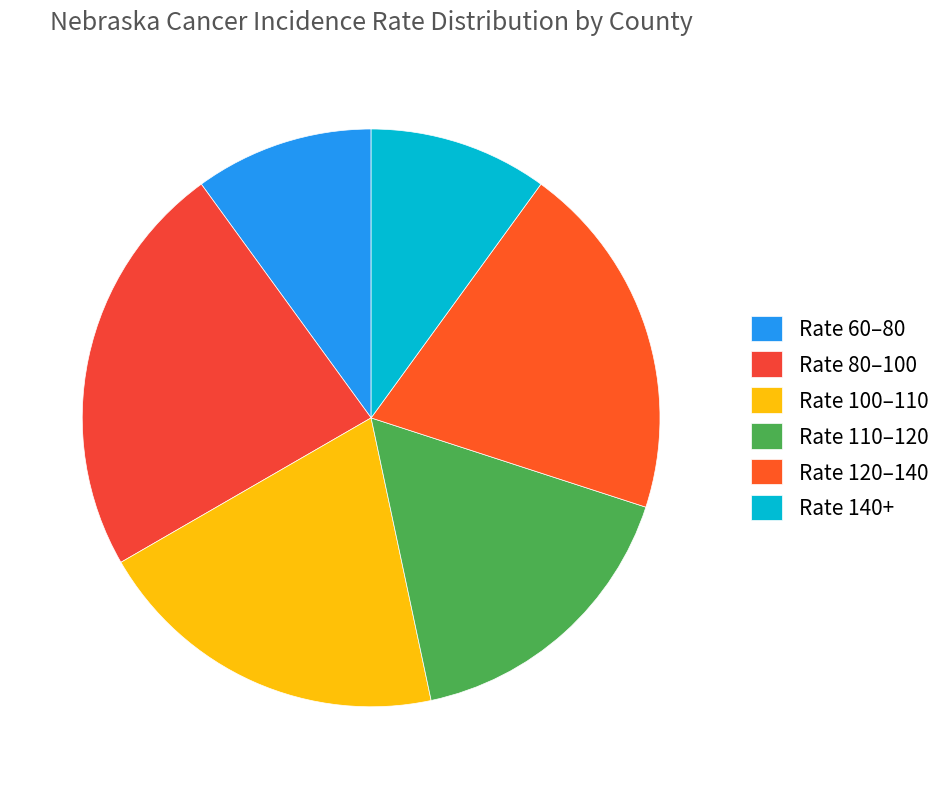

How many slices are in this pie chart?

6